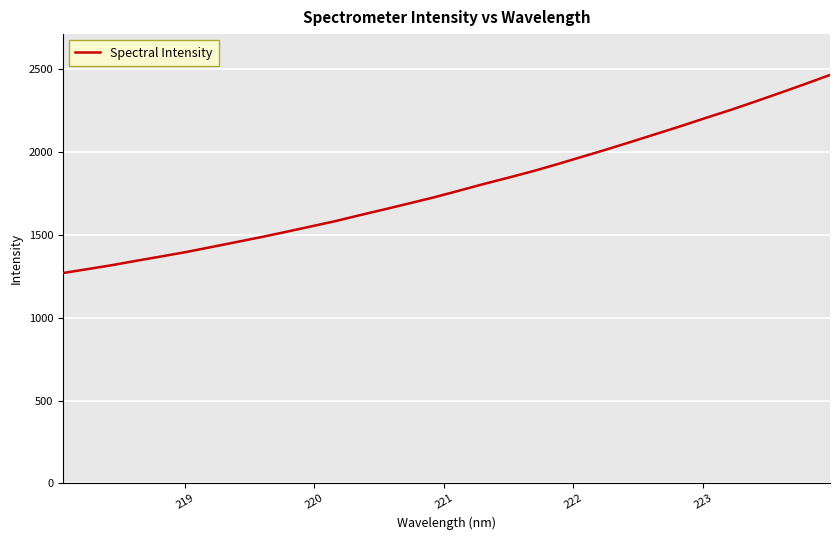

What is the difference between the maximum and minimum values?

1194.7